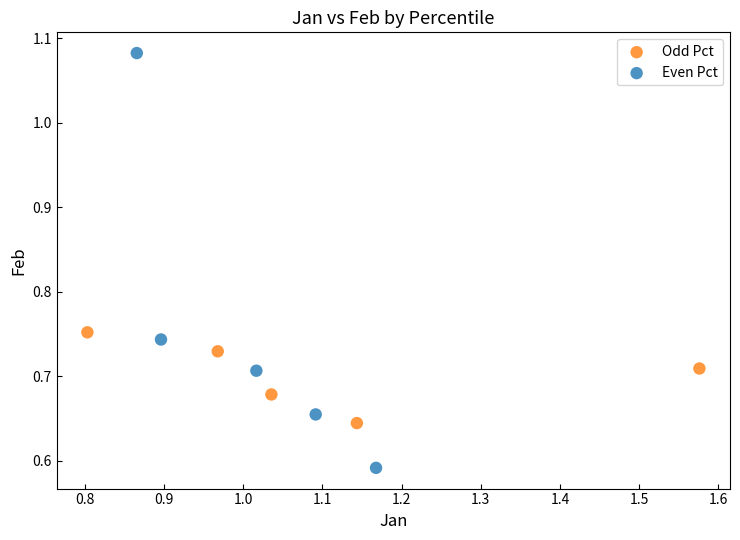

Which series reaches the minimum Y coordinate?

Even Pct